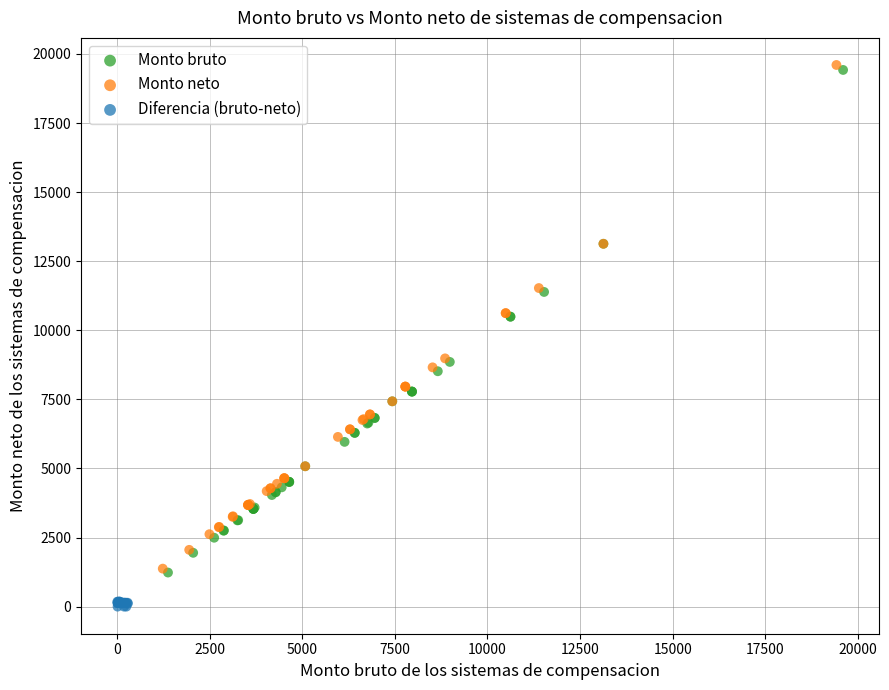

Which series has the largest Y range (max minus min)?

Monto neto